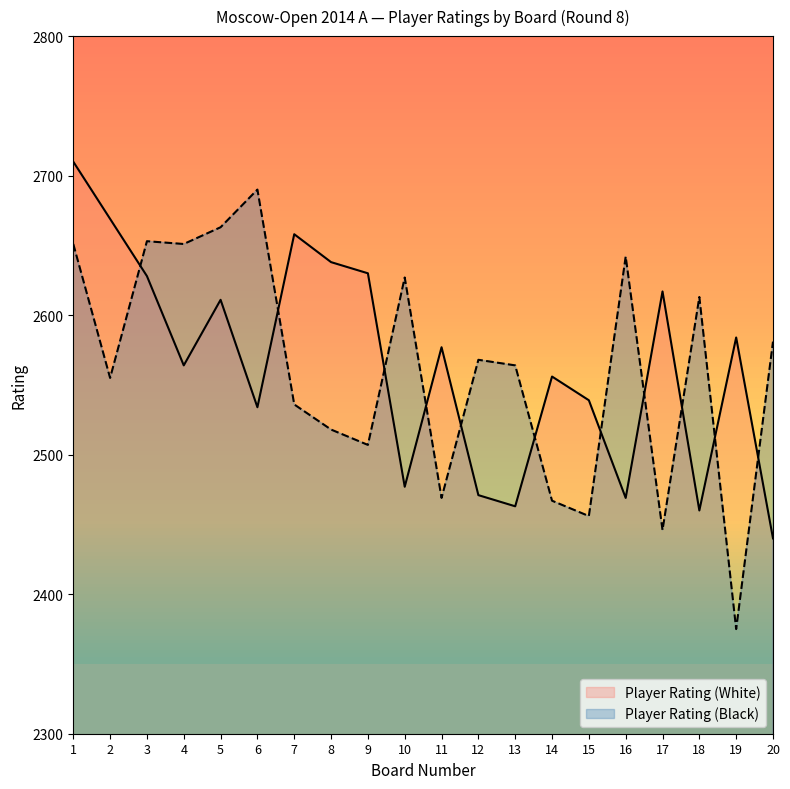

At which label is Player Rating (White) closest to 2575?

11